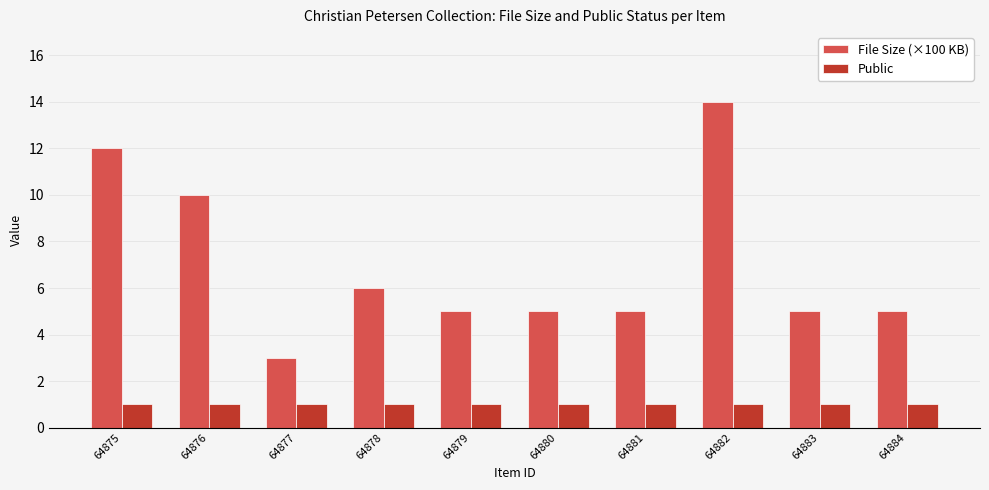

How many groups of bars are there?

10